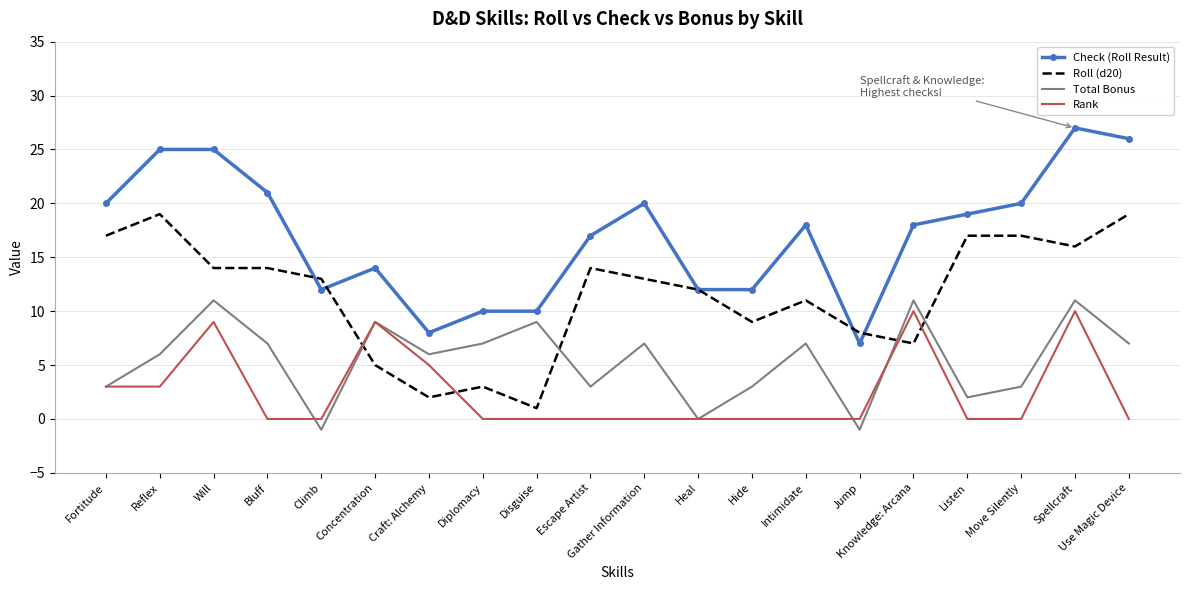

At which category does the chart reach its peak across all series?

Spellcraft